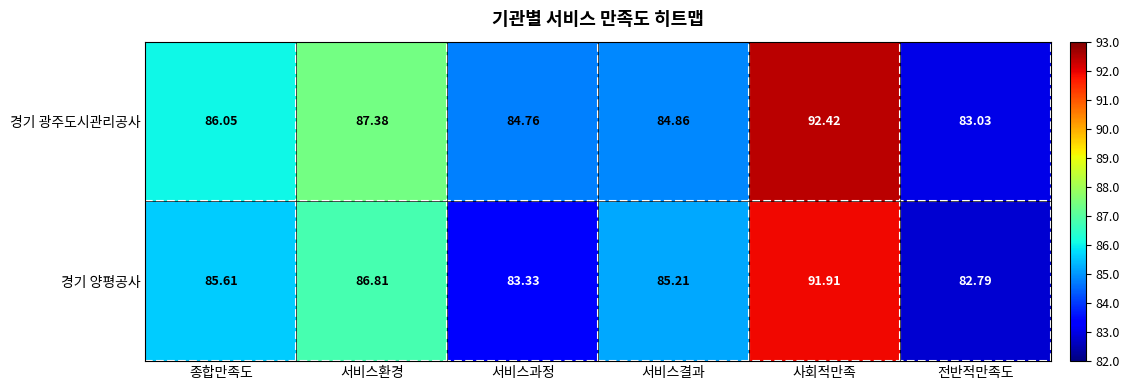

Between 종합만족도 and 서비스과정, which series saw the biggest shift?

경기 양평공사